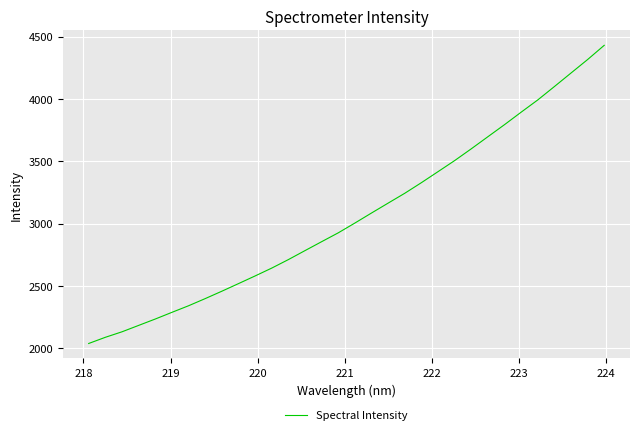

What is the maximum value shown in the chart?

4429.5